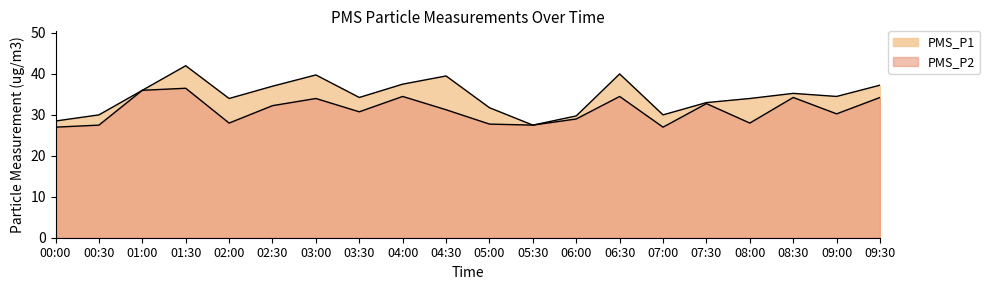

Does the chart display data point markers on the line(s)?

No